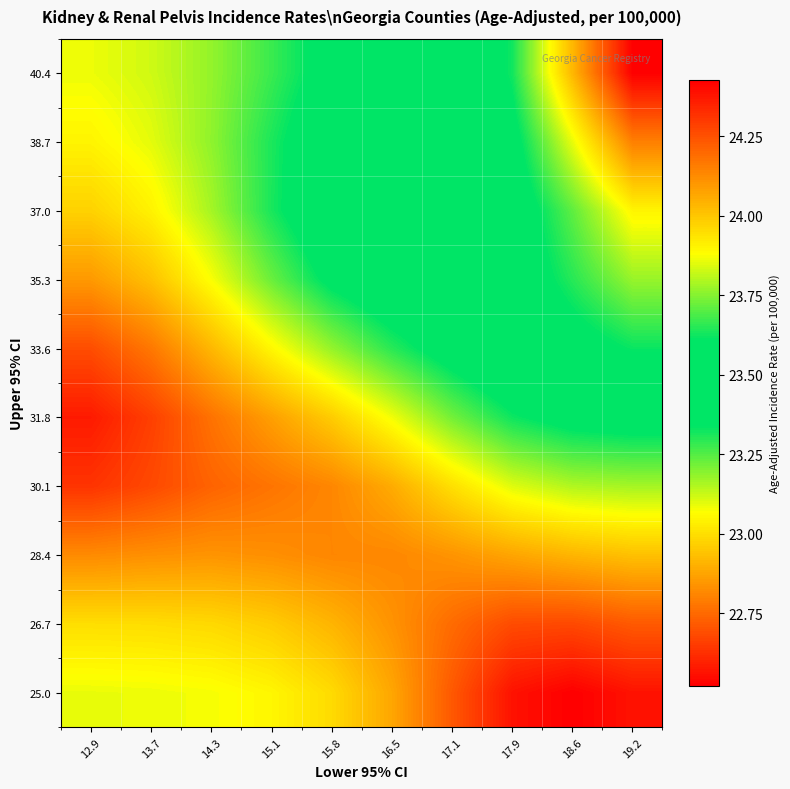

Reading left to right, transcribe all the data shown in this chart.

25.0: 12.9=23.1	13.7=23.1	14.3=23.1	15.1=23.1	15.8=23.0	16.5=22.9	17.1=22.7	17.9=22.6	18.6=22.5	19.2=22.6
26.7: 12.9=23.0	13.7=23.0	14.3=23.0	15.1=23.0	15.8=22.9	16.5=22.8	17.1=22.8	17.9=22.7	18.6=22.7	19.2=22.7
28.4: 12.9=22.8	13.7=22.8	14.3=22.8	15.1=22.8	15.8=22.8	16.5=22.8	17.1=22.8	17.9=22.9	18.6=22.9	19.2=22.9
30.1: 12.9=22.6	13.7=22.7	14.3=22.7	15.1=22.8	15.8=22.8	16.5=22.9	17.1=23.0	17.9=23.1	18.6=23.2	19.2=23.2
31.8: 12.9=22.6	13.7=22.7	14.3=22.8	15.1=22.9	15.8=23.0	16.5=23.1	17.1=23.2	17.9=23.3	18.6=23.4	19.2=23.4
33.6: 12.9=22.7	13.7=22.8	14.3=22.9	15.1=23.1	15.8=23.2	16.5=23.3	17.1=23.4	17.9=23.5	18.6=23.6	19.2=23.6
35.3: 12.9=22.9	13.7=22.9	14.3=23.1	15.1=23.2	15.8=23.4	16.5=23.4	17.1=23.5	17.9=23.5	18.6=23.7	19.2=23.8
37.0: 12.9=23.0	13.7=23.0	14.3=23.2	15.1=23.3	15.8=23.4	16.5=23.5	17.1=23.5	17.9=23.5	18.6=23.7	19.2=23.9
38.7: 12.9=23.0	13.7=23.1	14.3=23.2	15.1=23.3	15.8=23.4	16.5=23.5	17.1=23.5	17.9=23.6	18.6=23.9	19.2=24.2
40.4: 12.9=23.1	13.7=23.1	14.3=23.2	15.1=23.3	15.8=23.4	16.5=23.4	17.1=23.5	17.9=23.6	18.6=24.0	19.2=24.4